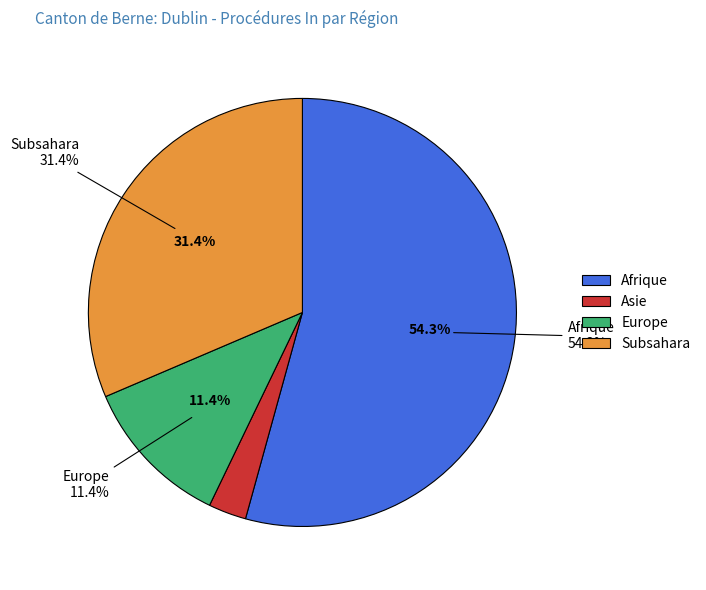

What percentage is NOT represented by Europe?

88.6%